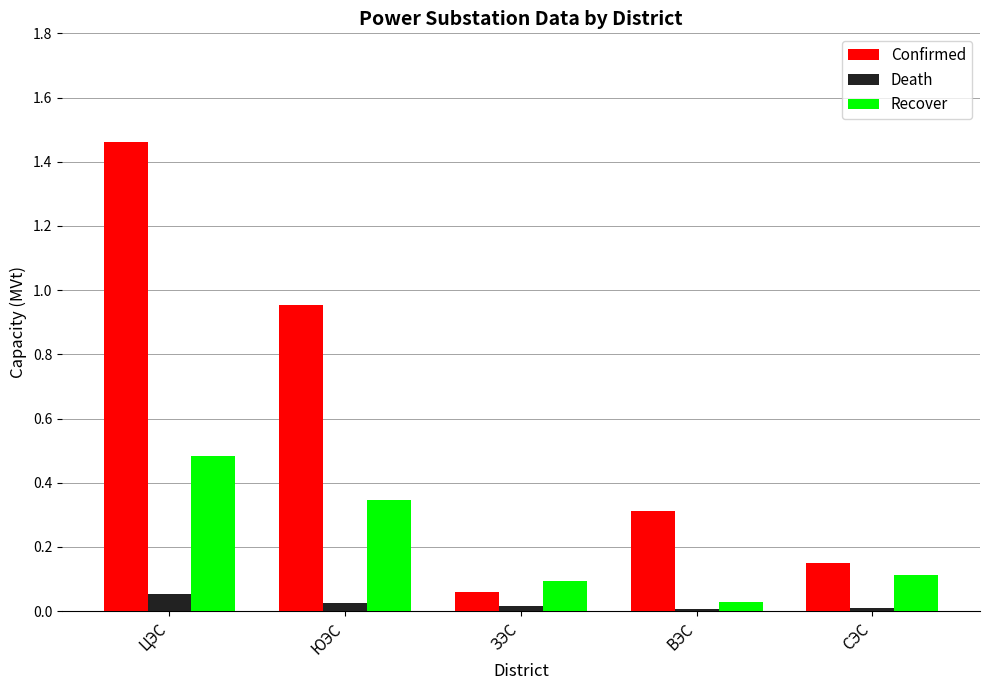

Between ЦЭС and ЗЭС, which series saw the biggest shift?

Confirmed